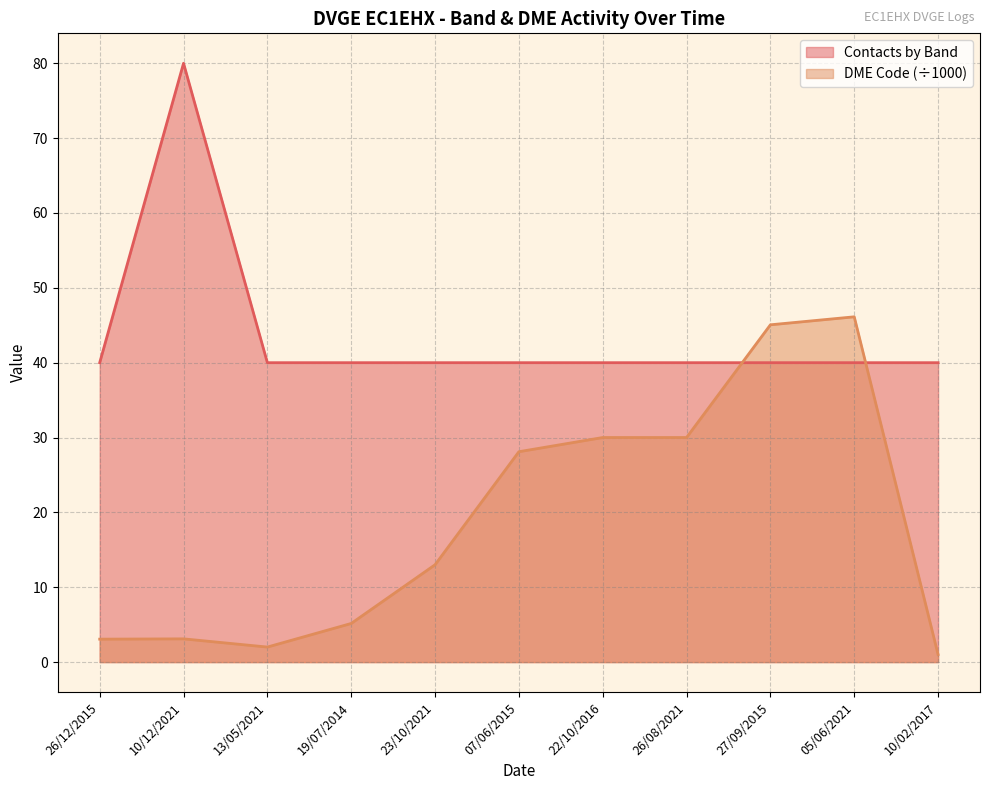

True or false: Contacts by Band and DME Code cross at least once.

True